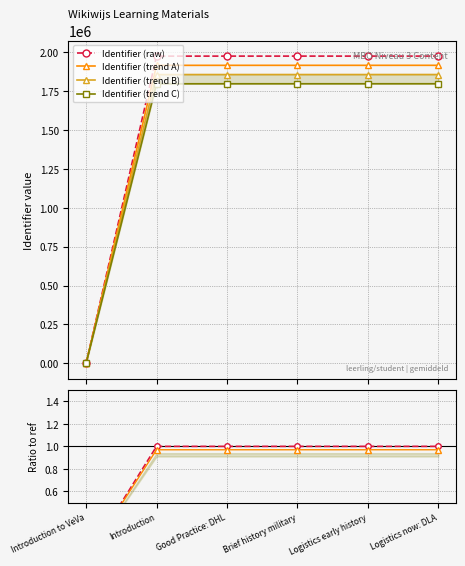

What is the average value of the Trend A ratio series?

0.8